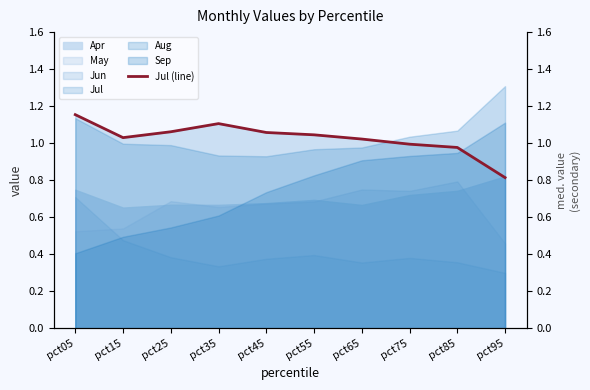

Which has a higher value, pct05 or pct75?

pct05